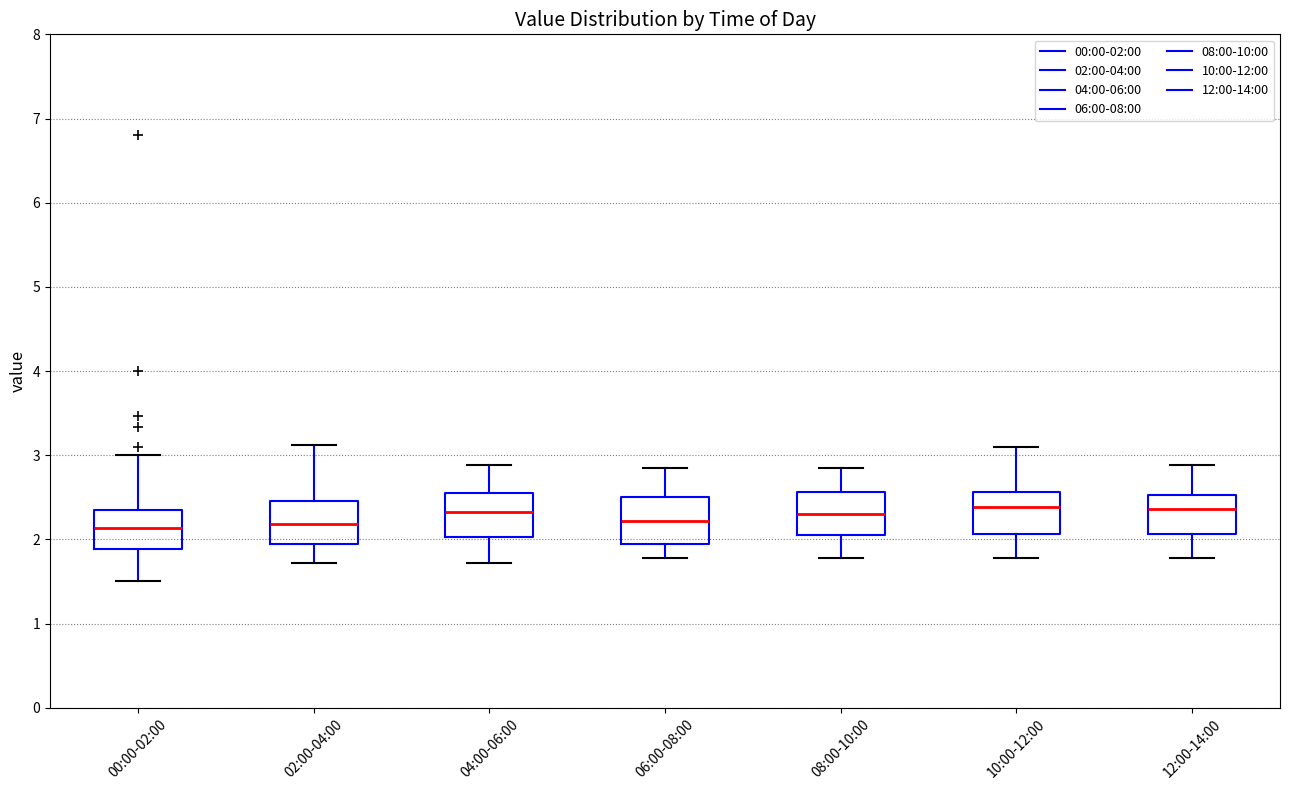

Reading left to right, transcribe this box plot: for each box, give where its median line is, the range the box spans, and where its two whiskers end, as read against the y-axis. The values are not printed on the chart, so give them approximately, as read against the axis.

00:00-02:00: median 2.1, box 1.9 to 2.3, whiskers 1.5 to 3.0
02:00-04:00: median 2.2, box 2.0 to 2.5, whiskers 1.7 to 3.1
04:00-06:00: median 2.3, box 2.0 to 2.6, whiskers 1.7 to 2.9
06:00-08:00: median 2.2, box 2.0 to 2.5, whiskers 1.8 to 2.9
08:00-10:00: median 2.3, box 2.0 to 2.6, whiskers 1.8 to 2.9
10:00-12:00: median 2.4, box 2.1 to 2.6, whiskers 1.8 to 3.1
12:00-14:00: median 2.4, box 2.1 to 2.5, whiskers 1.8 to 2.9